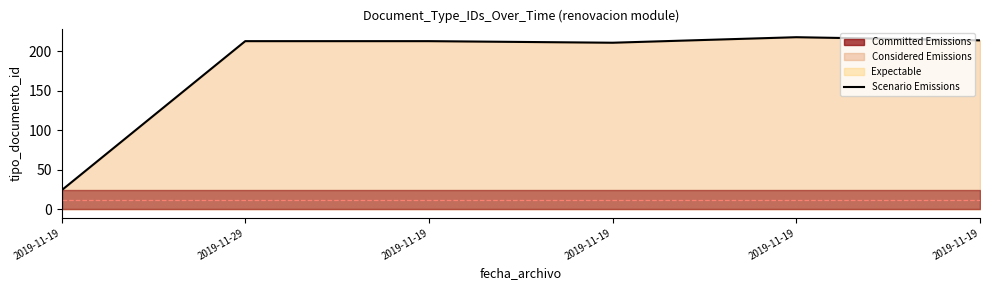

What is the difference between the values at 2019-11-19 and 2019-11-19?

189